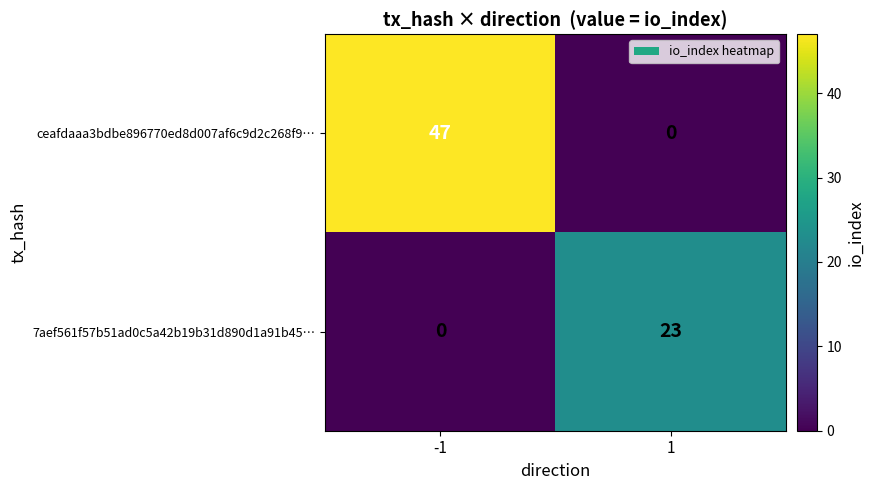

What is the difference between the highest and lowest values at -1?

47